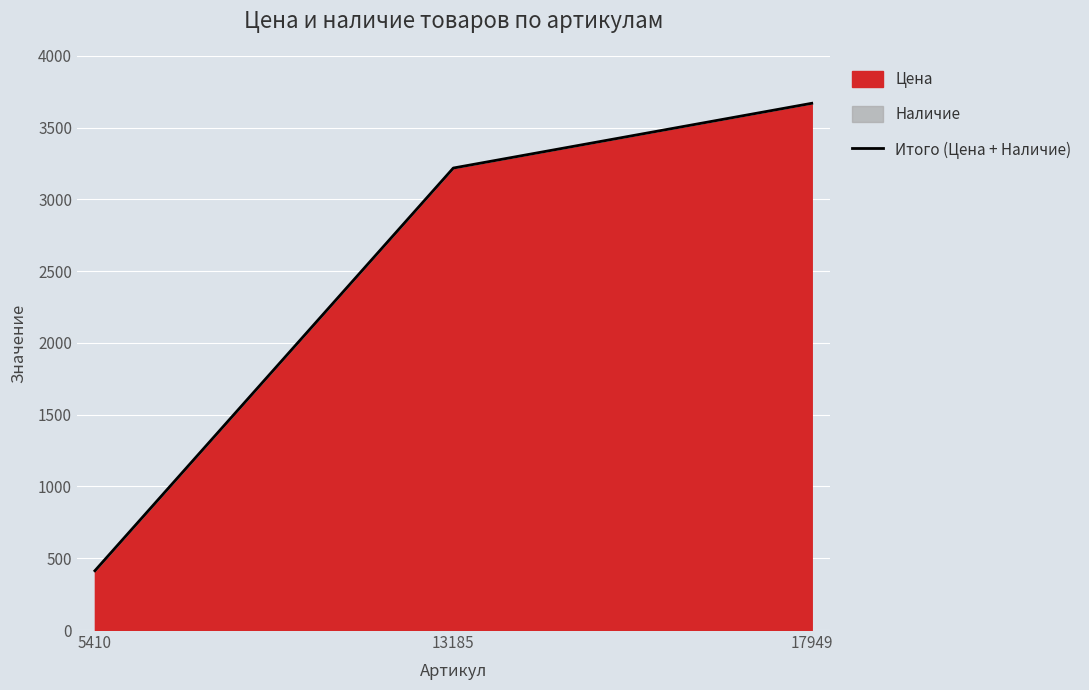

What is the value of the 3rd point from the left?

3669